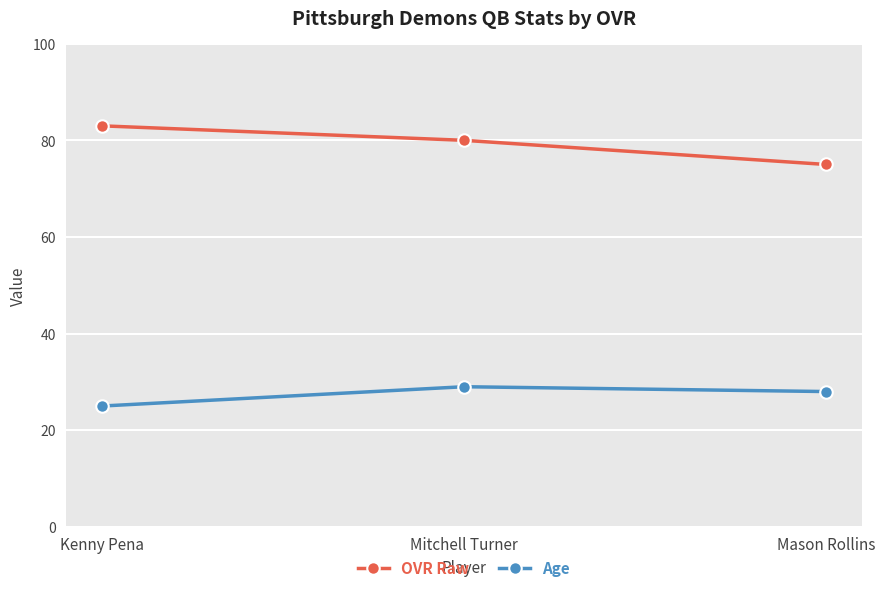

Reading left to right, list all the values displayed in this chart.

OVR Raw: Kenny Pena=83	Mitchell Turner=80	Mason Rollins=75
Age: Kenny Pena=25	Mitchell Turner=29	Mason Rollins=28